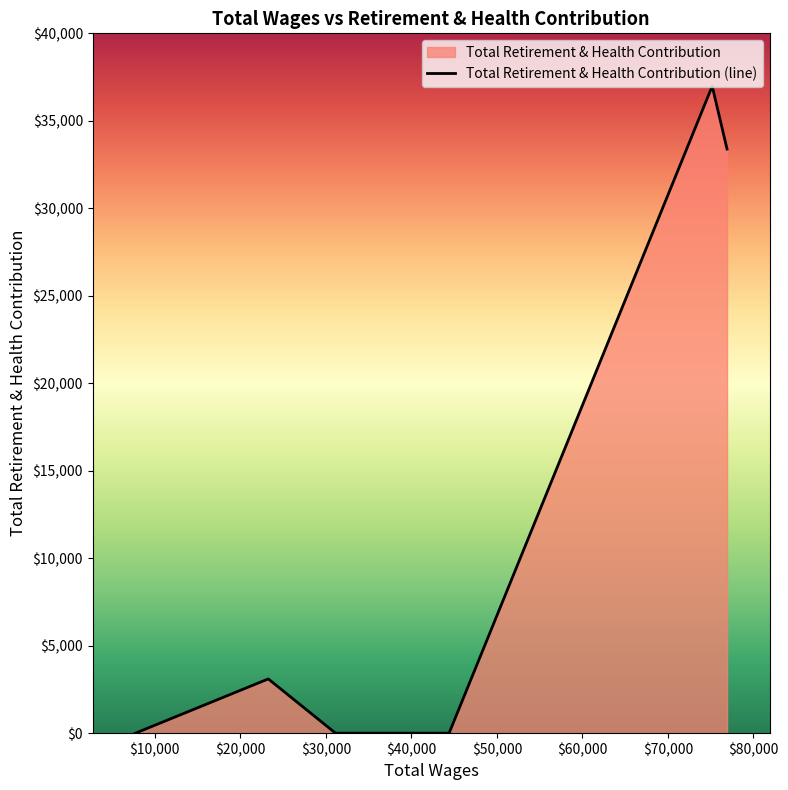

What is the difference between the maximum and minimum values?

36981